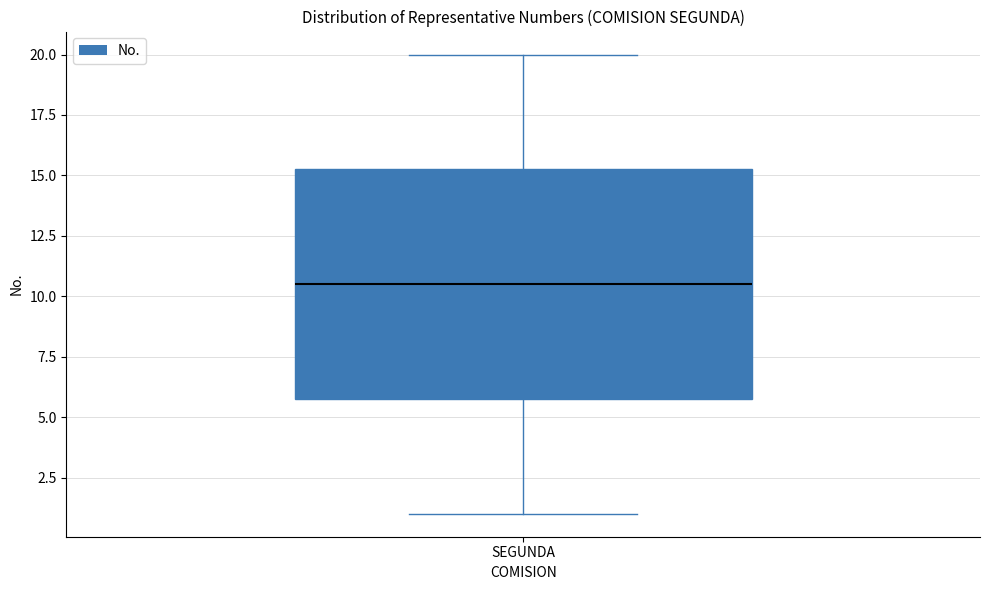

Where is the lower edge of the box for SEGUNDA on the y-axis? The values are not printed on the chart, so give them approximately, as read against the axis.

6.0